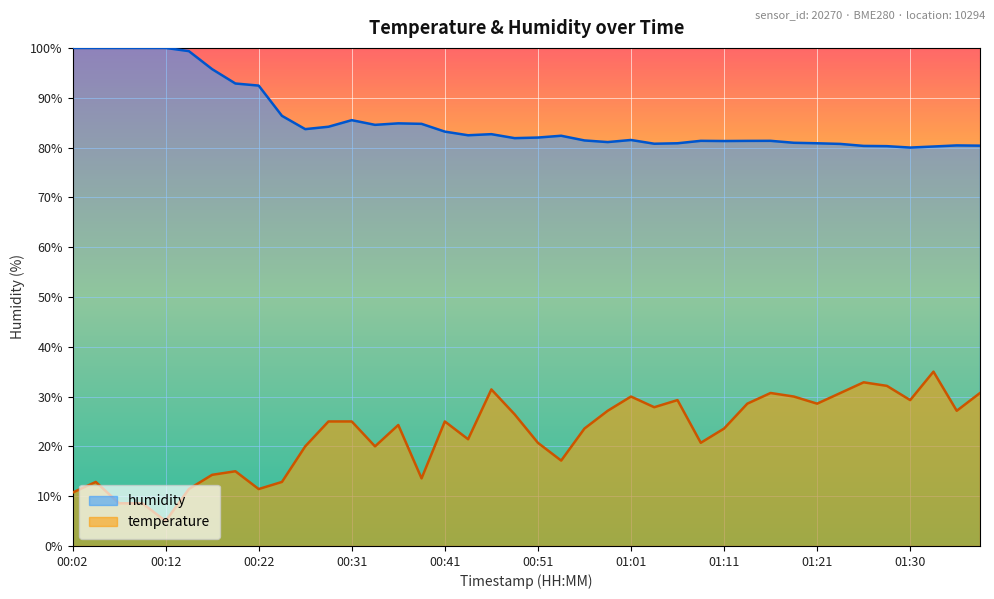

What is the label of the 17th point from the left?

00:41